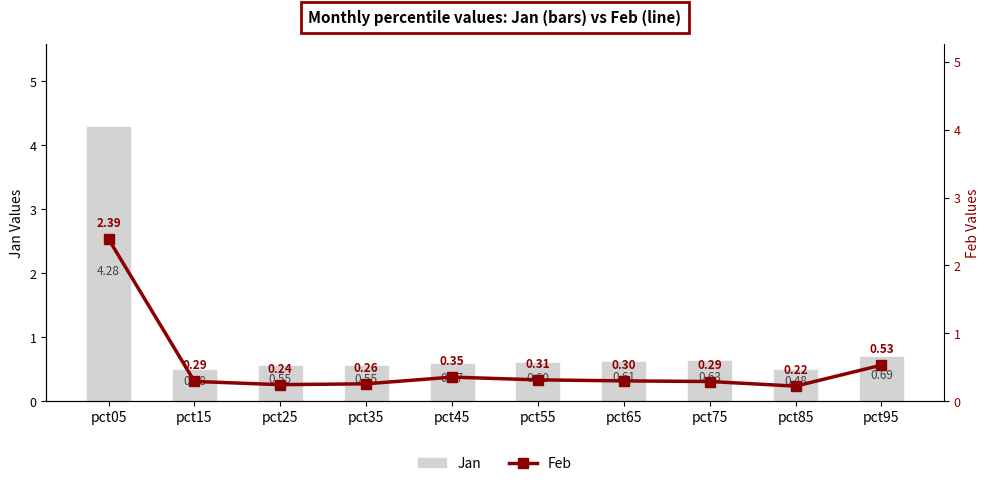

List the series in order of their overall mean, lowest first.

Feb (line), Jan (bar)